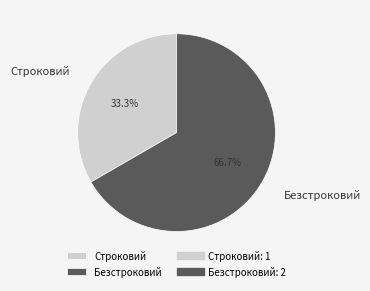

To the nearest percent, what is the difference between the largest and smallest slice percentages?

33%